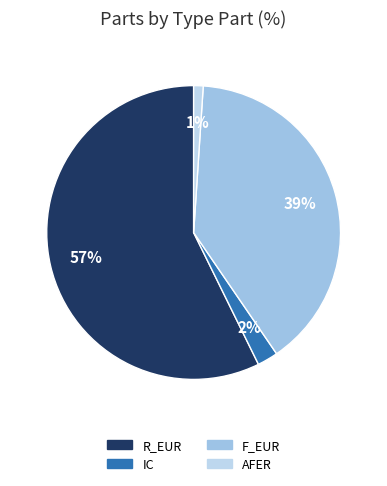

Which category has the smallest portion of the pie?

AFER